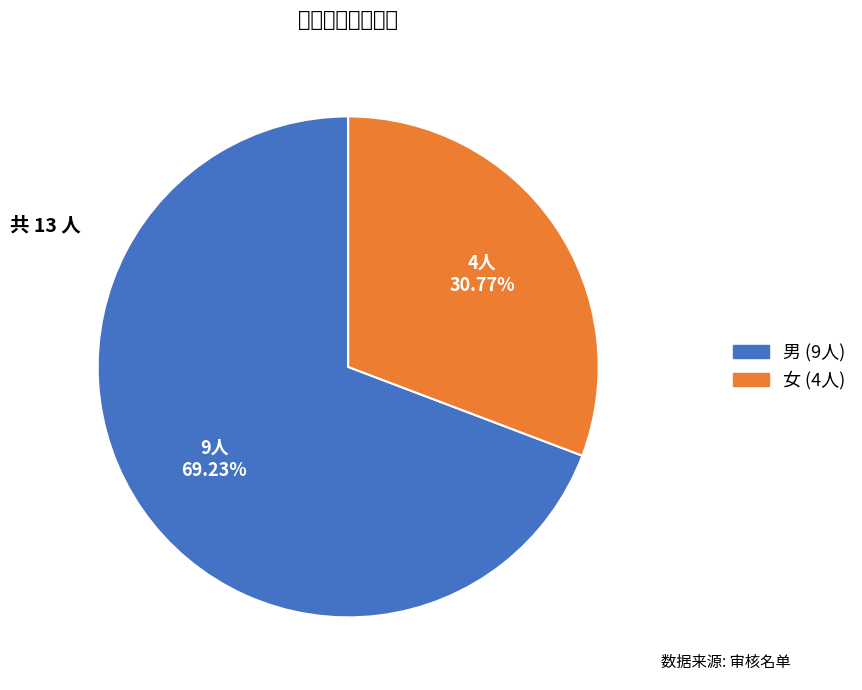

To the nearest percent, what is the average slice percentage?

50%